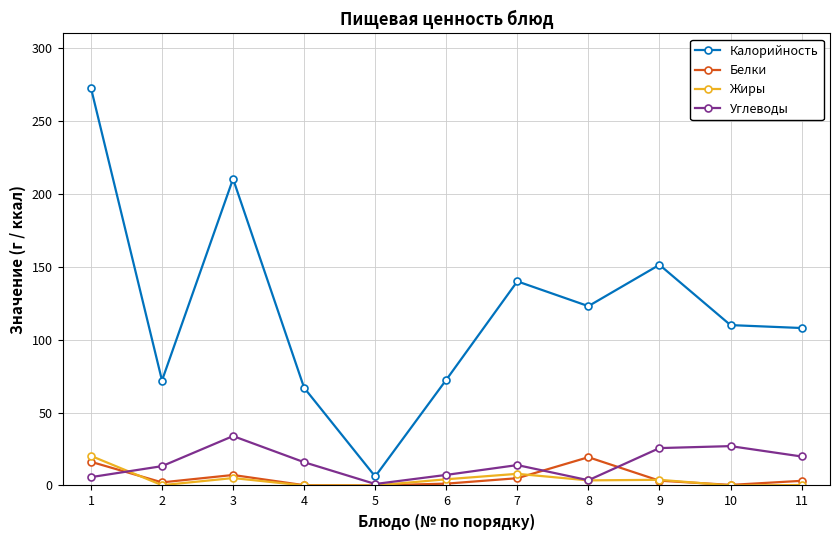

What is the greatest value displayed?

272.7